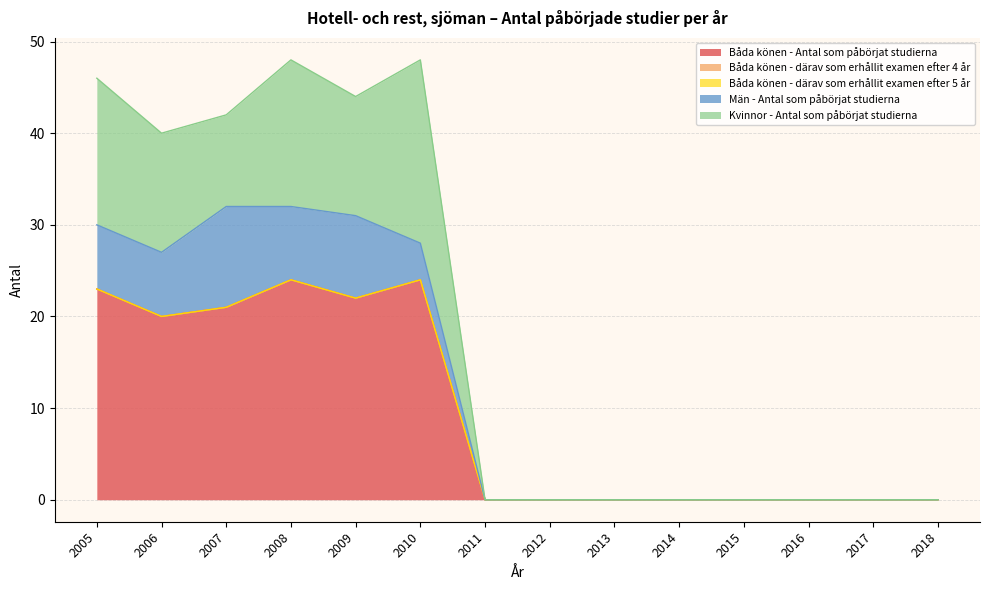

Which series has the largest total across all categories?

Båda könen - Antal som påbörjat studierna